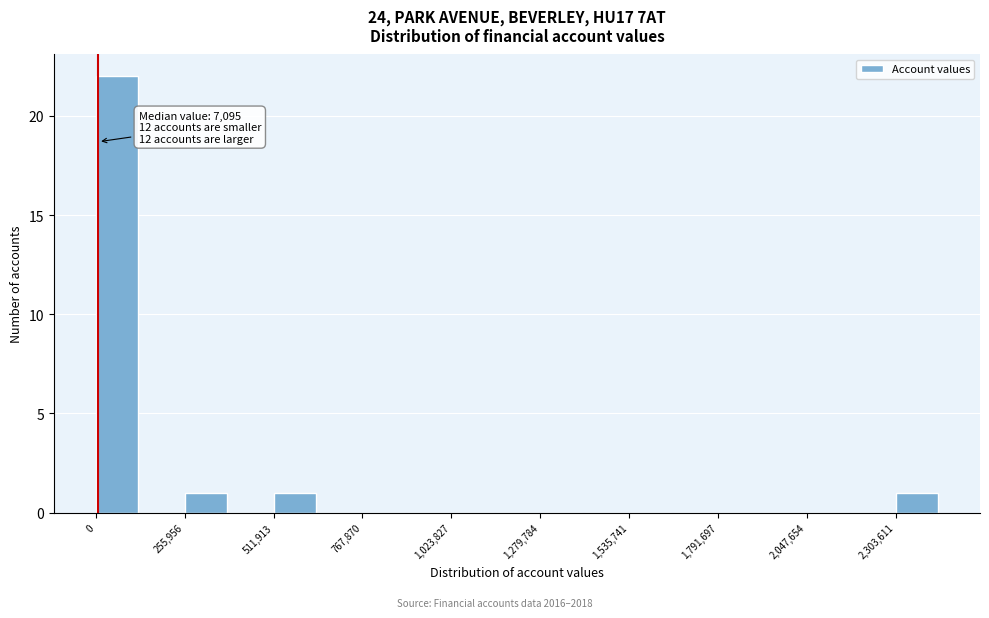

Read against the x-axis, roughly where is the centre of the tallest bar?

50000